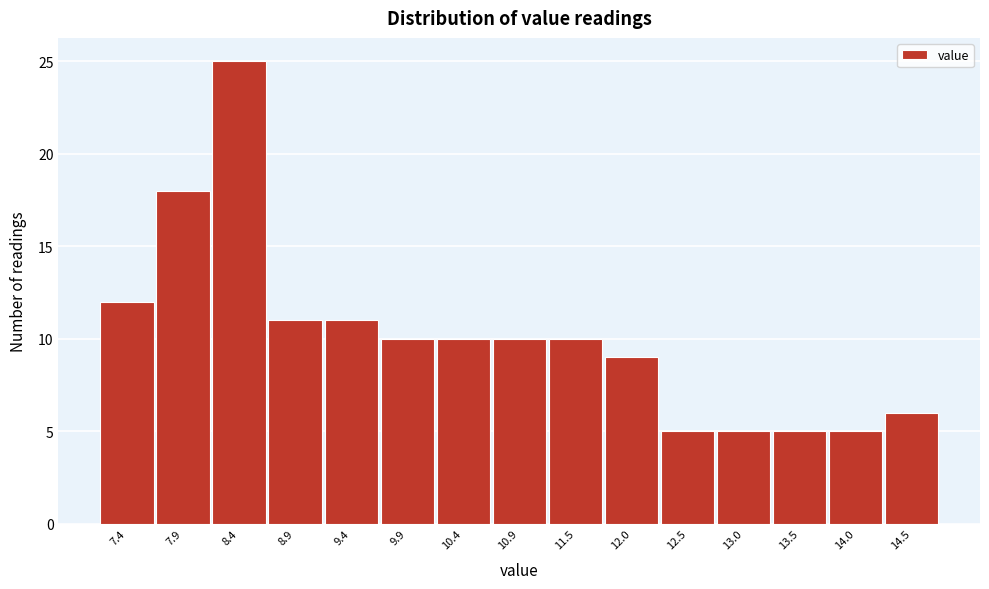

Reading right to left, transcribe all the data shown in this chart.

6	5	5	5	5	9	10	10	10	10	11	11	25	18	12